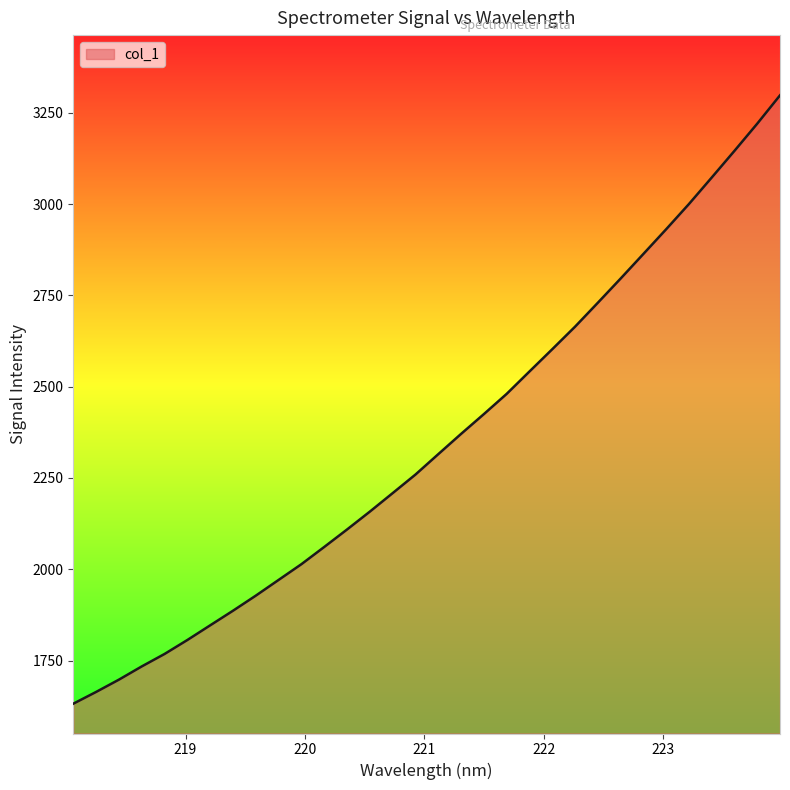

What is the smallest value displayed?

1631.7